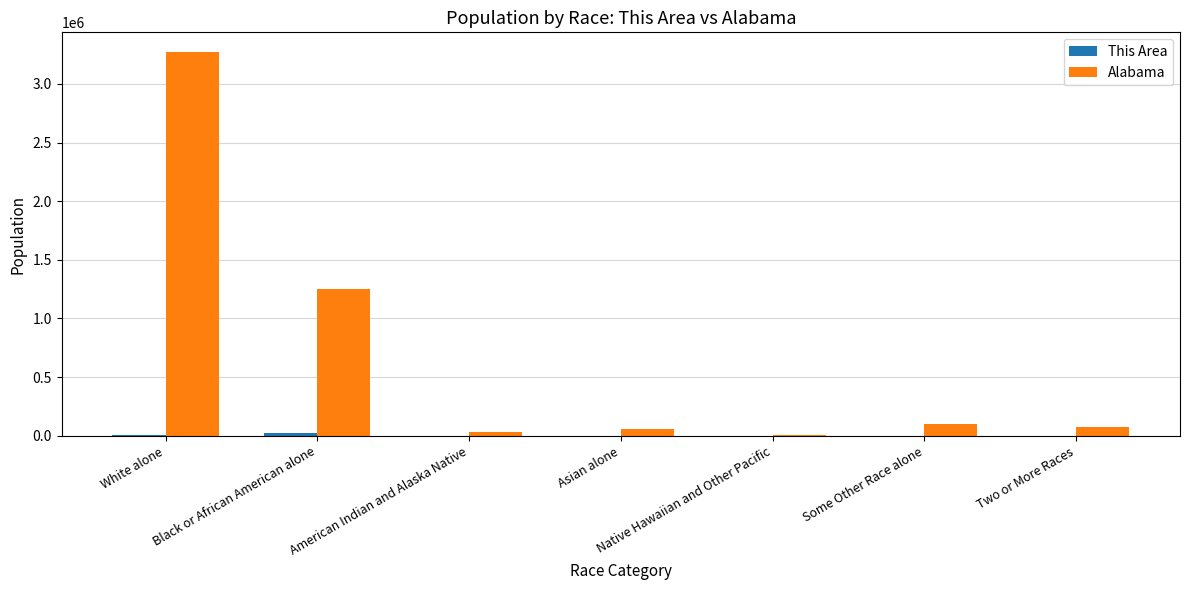

What is the spread (max minus min) of values at Two or More Races?

70589